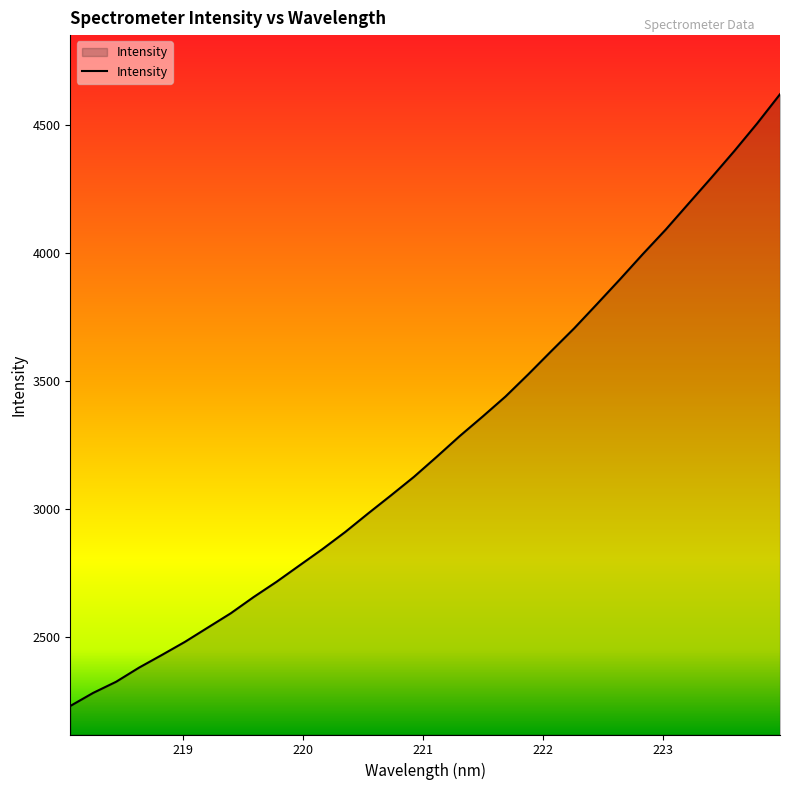

True or false: the data has more than 1 interior local peaks.

False